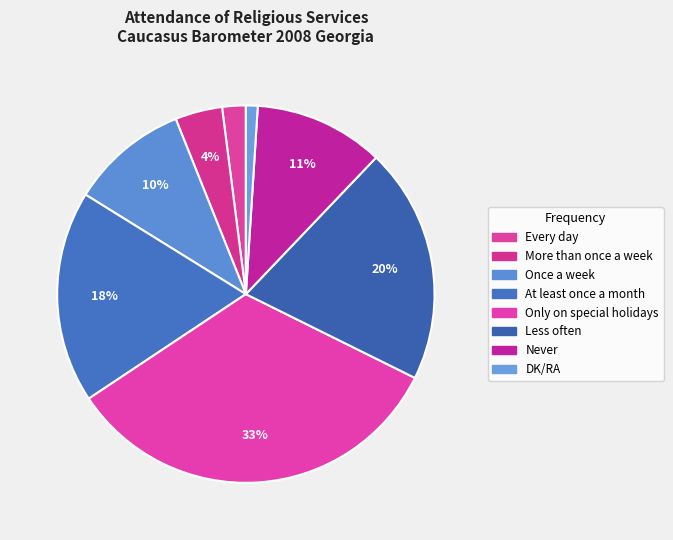

Which category has the smallest portion of the pie?

DK/RA